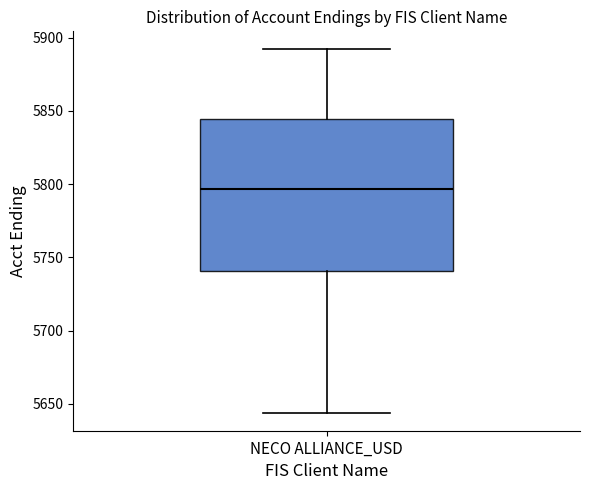

Read this box plot against the y-axis: the position of the median line, the range covered by the box, and the ends of both whiskers. The values are not printed on the chart, so give them approximately, as read against the axis.

median 5795, box 5740 to 5845, whiskers 5645 to 5890